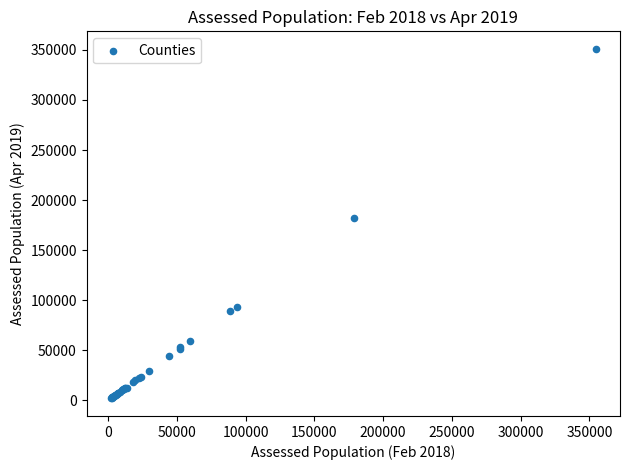

What Y value in the scatter plot is closest to 176480?

181776